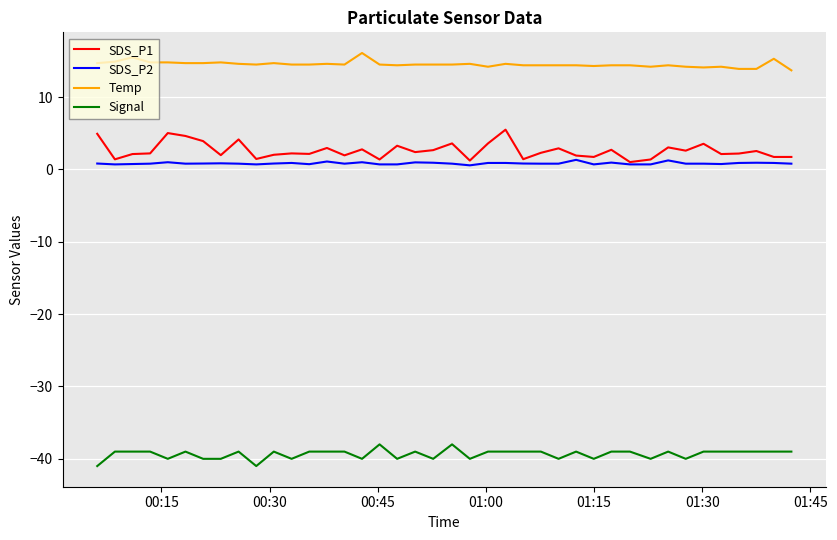

True or false: SDS_P2 and Signal cross at least once.

False